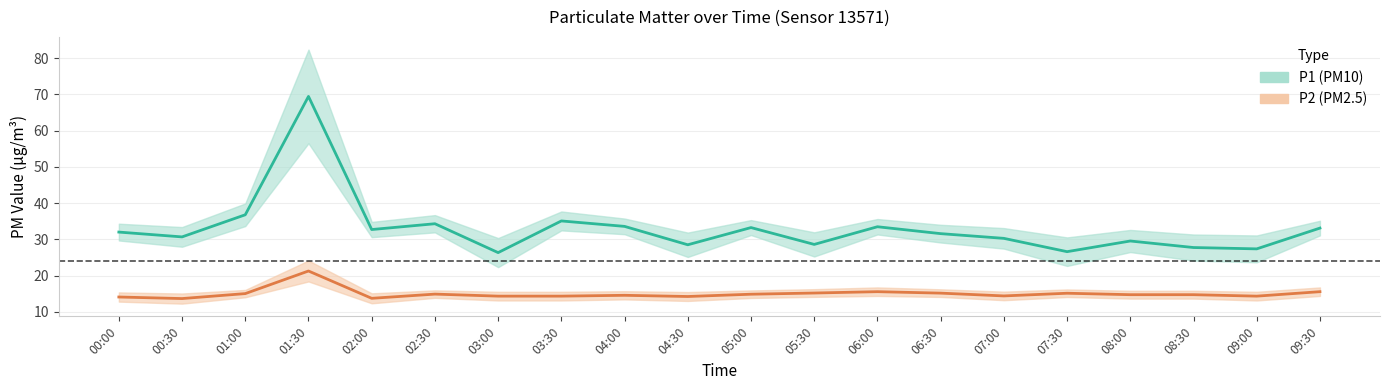

Is the value of P2 at 00:30 greater than the value of P1 at 01:30?

No